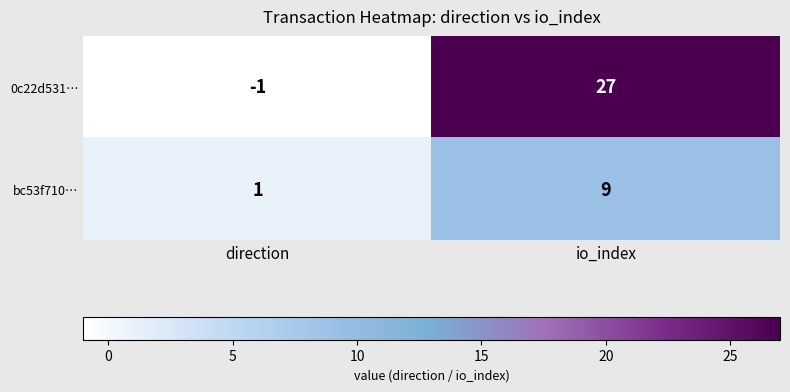

What value does the bc53f710… series have at io_index?

9